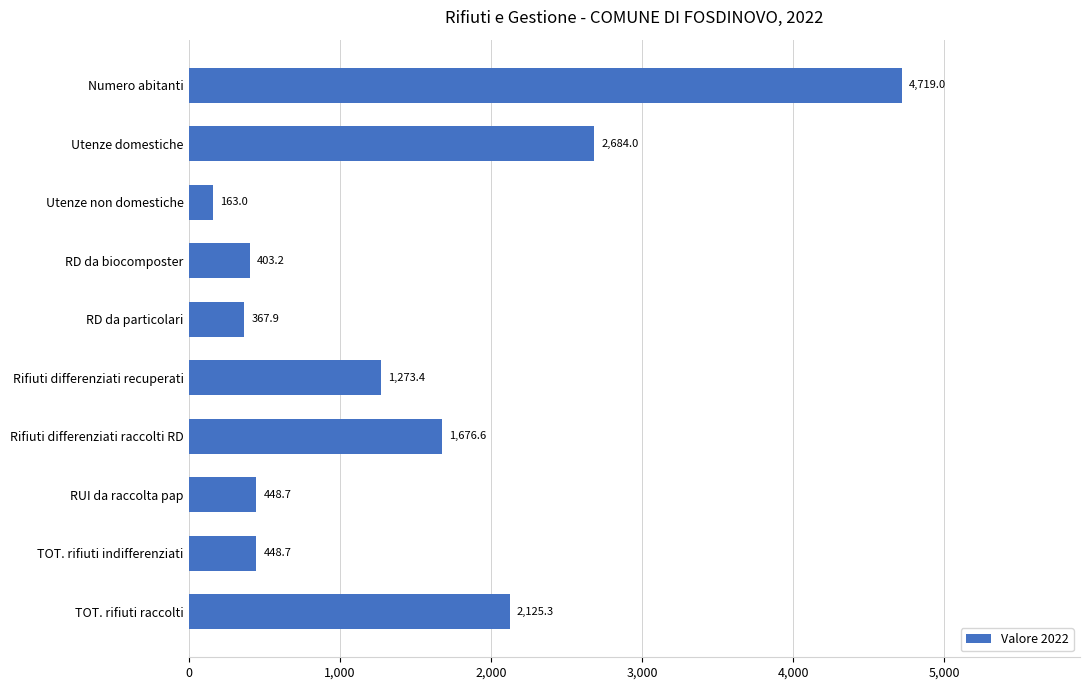

Is it true that the value at Rifiuti differenziati raccolti RD is 1676.6?

True